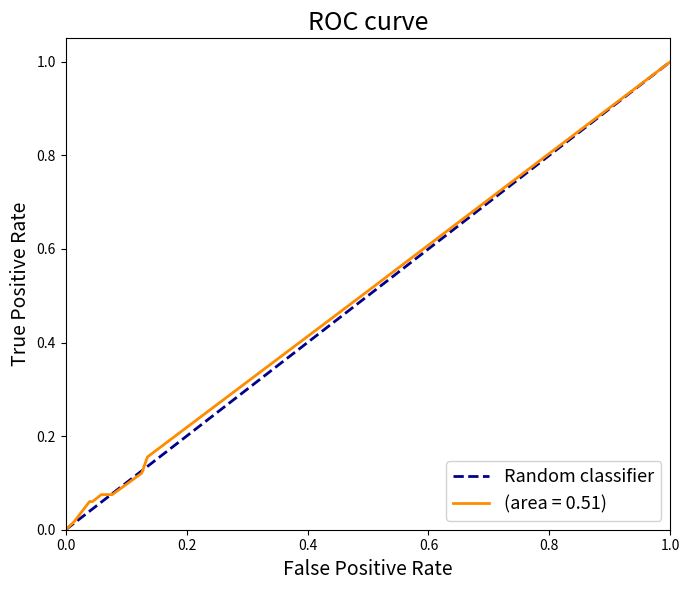

What is the maximum value for (area = 0.51)?

1.0